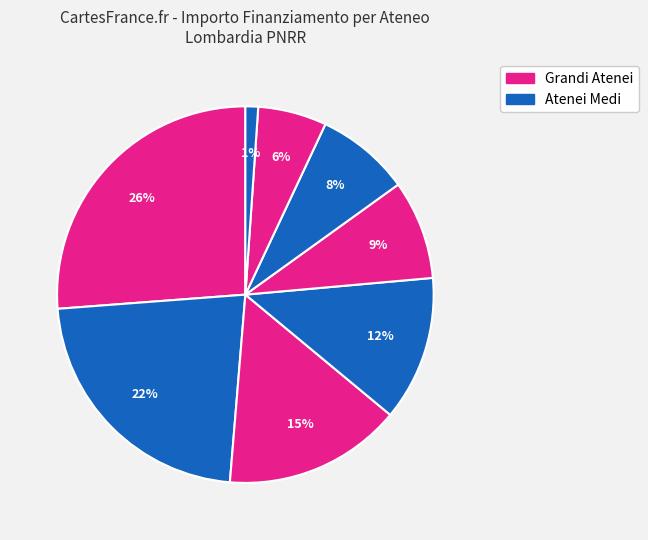

To the nearest percent, what is the average slice percentage?

12%